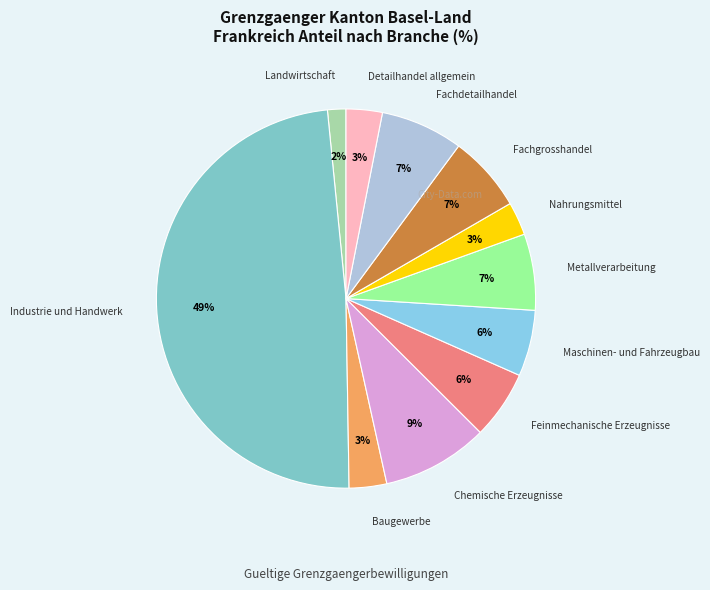

Which category has the smallest portion of the pie?

Landwirtschaft